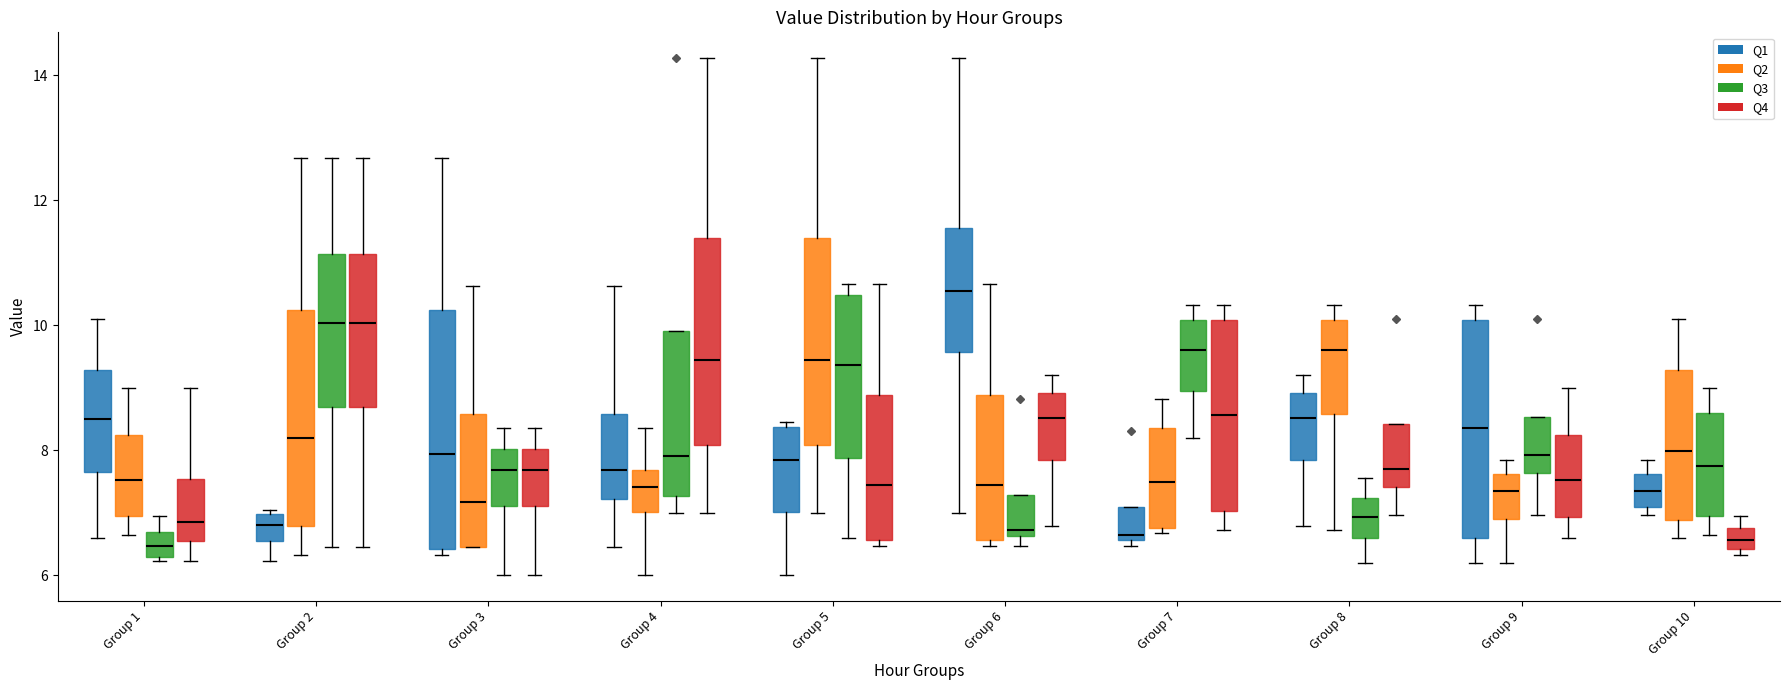

Reading left to right, read every box against the y-axis: the position of its median line, the range the box covers, and the ends of its whiskers. The values are not printed on the chart, so give them approximately, as read against the axis.

Group 1 (Q1): median 8.6, box 7.6 to 9.2, whiskers 6.6 to 10.2
Group 1 (Q2): median 7.6, box 7.0 to 8.2, whiskers 6.6 to 9.0
Group 1 (Q3): median 6.4, box 6.2 to 6.6, whiskers 6.2 (just below the box's lower edge) to 7.0
Group 1 (Q4): median 6.8, box 6.6 to 7.6, whiskers 6.2 to 9.0
Group 2 (Q1): median 6.8, box 6.6 to 7.0, whiskers 6.2 to 7.0 (just above the box's upper edge)
Group 2 (Q2): median 8.2, box 6.8 to 10.2, whiskers 6.4 to 12.6
Group 2 (Q3): median 10.0, box 8.6 to 11.2, whiskers 6.4 to 12.6
Group 2 (Q4): median 10.0, box 8.6 to 11.2, whiskers 6.4 to 12.6
Group 3 (Q1): median 8.0, box 6.4 to 10.2, whiskers 6.4 (just below the box's lower edge) to 12.6
Group 3 (Q2): median 7.2, box 6.4 to 8.6, whiskers 6.4 to 10.6
Group 3 (Q3): median 7.6, box 7.2 to 8.0, whiskers 6.0 to 8.4
Group 3 (Q4): median 7.6, box 7.2 to 8.0, whiskers 6.0 to 8.4
Group 4 (Q1): median 7.6, box 7.2 to 8.6, whiskers 6.4 to 10.6
Group 4 (Q2): median 7.4, box 7.0 to 7.6, whiskers 6.0 to 8.4
Group 4 (Q3): median 8.0, box 7.2 to 10.0, whiskers 7.0 to 10.0
Group 4 (Q4): median 9.4, box 8.0 to 11.4, whiskers 7.0 to 14.2
Group 5 (Q1): median 7.8, box 7.0 to 8.4, whiskers 6.0 to 8.4 (just above the box's upper edge)
Group 5 (Q2): median 9.4, box 8.0 to 11.4, whiskers 7.0 to 14.2
Group 5 (Q3): median 9.4, box 7.8 to 10.4, whiskers 6.6 to 10.6
Group 5 (Q4): median 7.4, box 6.6 to 8.8, whiskers 6.4 to 10.6
Group 6 (Q1): median 10.6, box 9.6 to 11.6, whiskers 7.0 to 14.2
Group 6 (Q2): median 7.4, box 6.6 to 8.8, whiskers 6.4 to 10.6
Group 6 (Q3): median 6.8, box 6.6 to 7.2, whiskers 6.4 to 7.2
Group 6 (Q4): median 8.6, box 7.8 to 9.0, whiskers 6.8 to 9.2
Group 7 (Q1): median 6.6 (just above the box's lower edge), box 6.6 to 7.0, whiskers 6.4 to 7.0
Group 7 (Q2): median 7.4, box 6.8 to 8.4, whiskers 6.6 to 8.8
Group 7 (Q3): median 9.6, box 9.0 to 10.0, whiskers 8.2 to 10.4
Group 7 (Q4): median 8.6, box 7.0 to 10.0, whiskers 6.8 to 10.4
Group 8 (Q1): median 8.6, box 7.8 to 9.0, whiskers 6.8 to 9.2
Group 8 (Q2): median 9.6, box 8.6 to 10.0, whiskers 6.8 to 10.4
Group 8 (Q3): median 7.0, box 6.6 to 7.2, whiskers 6.2 to 7.6
Group 8 (Q4): median 7.8, box 7.4 to 8.4, whiskers 7.0 to 8.4
Group 9 (Q1): median 8.4, box 6.6 to 10.0, whiskers 6.2 to 10.4
Group 9 (Q2): median 7.4, box 6.8 to 7.6, whiskers 6.2 to 7.8
Group 9 (Q3): median 8.0, box 7.6 to 8.6, whiskers 7.0 to 8.6
Group 9 (Q4): median 7.6, box 7.0 to 8.2, whiskers 6.6 to 9.0
Group 10 (Q1): median 7.4, box 7.0 to 7.6, whiskers 7.0 (just below the box's lower edge) to 7.8
Group 10 (Q2): median 8.0, box 6.8 to 9.2, whiskers 6.6 to 10.2
Group 10 (Q3): median 7.8, box 7.0 to 8.6, whiskers 6.6 to 9.0
Group 10 (Q4): median 6.6, box 6.4 to 6.8, whiskers 6.4 (just below the box's lower edge) to 7.0